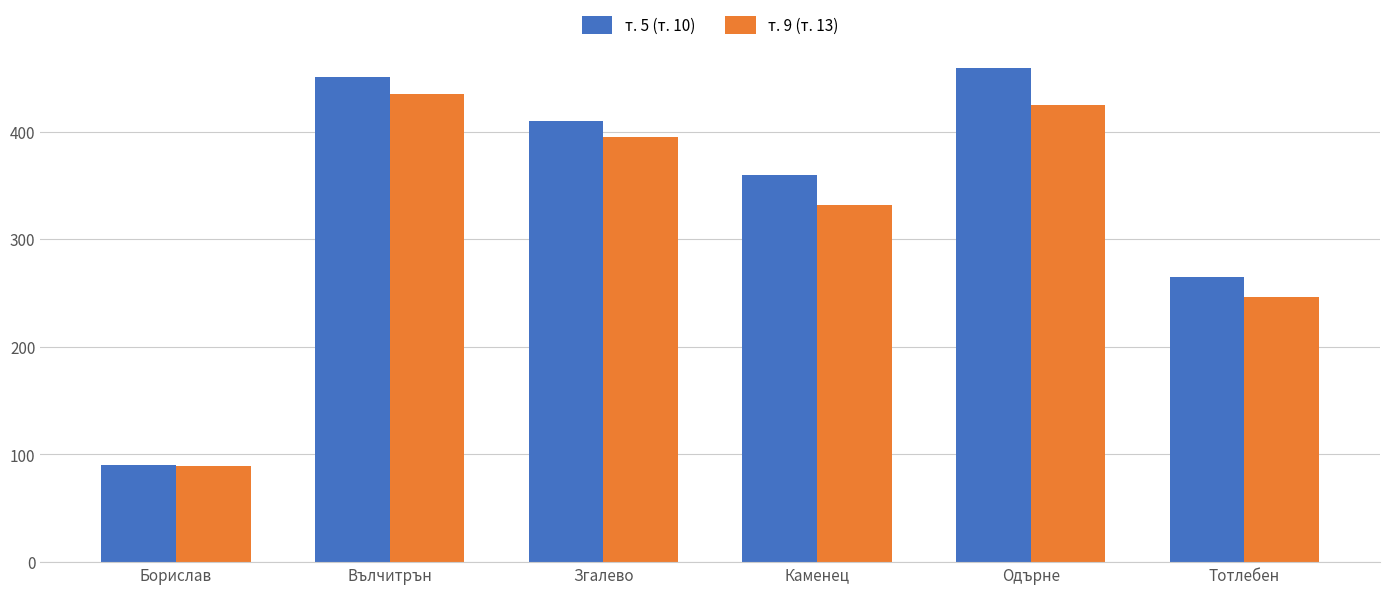

How many series are shown in this chart?

2